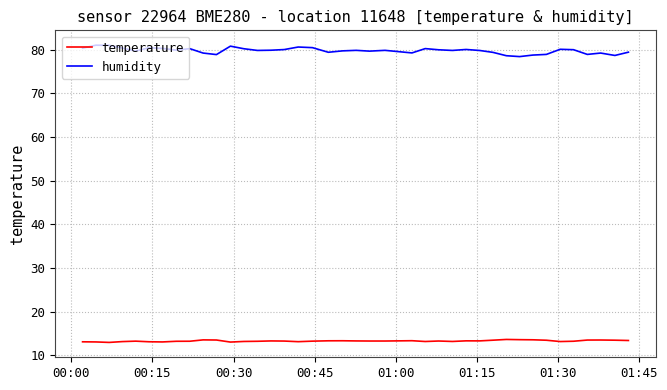

What is the lowest value of the temperature series?

13.0